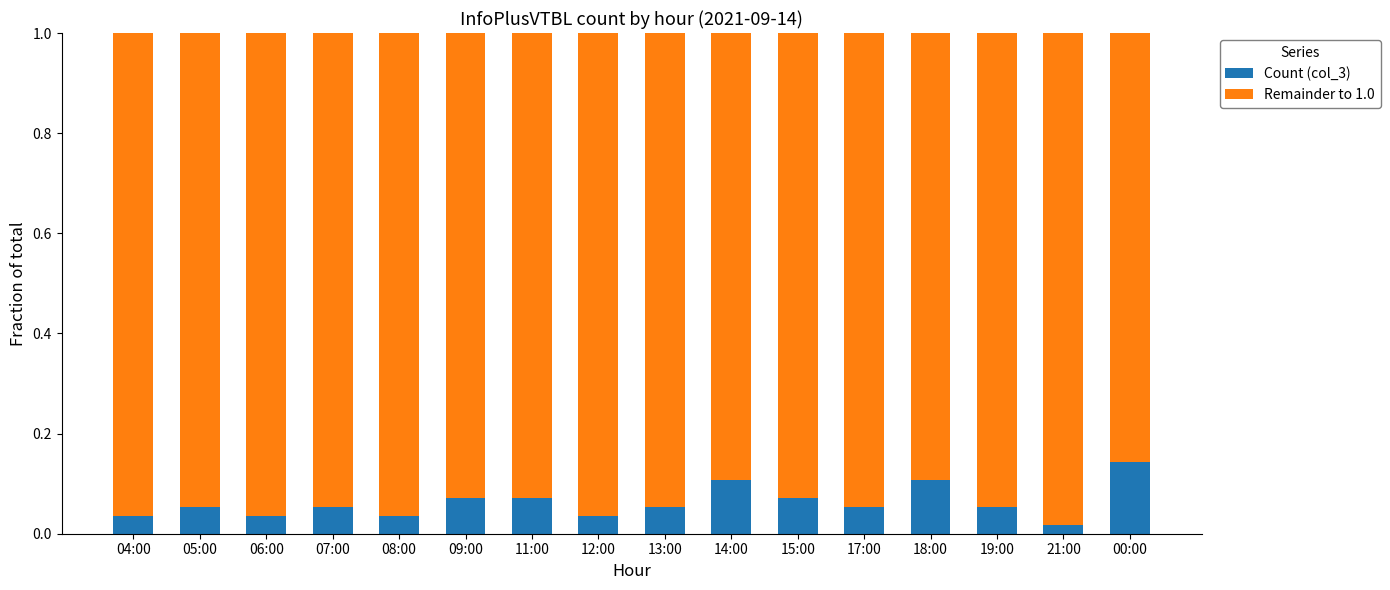

How many categories are shown in the chart?

16